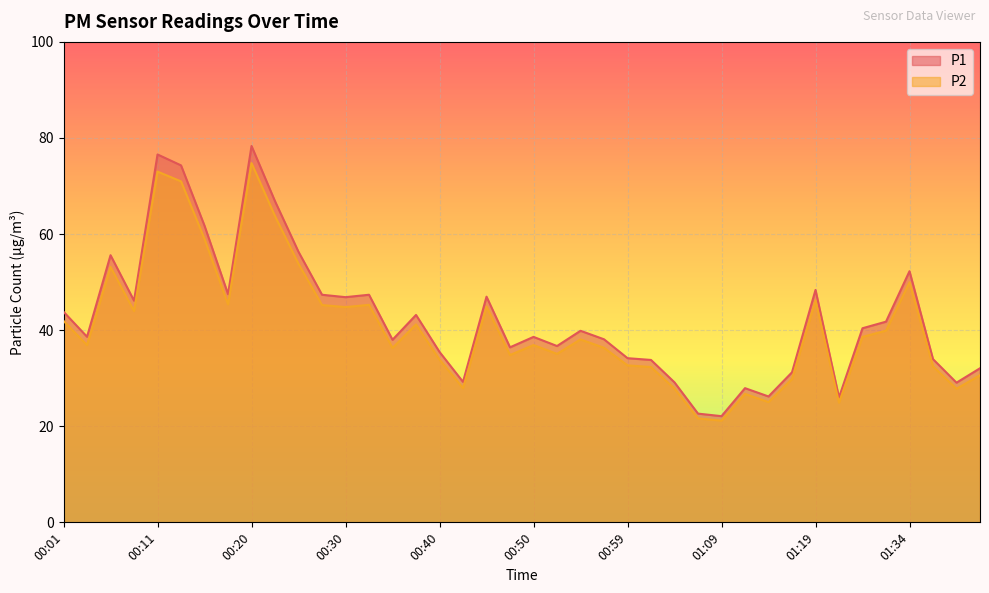

What is the sum of the P1 values at 00:08 and 00:47?

82.6